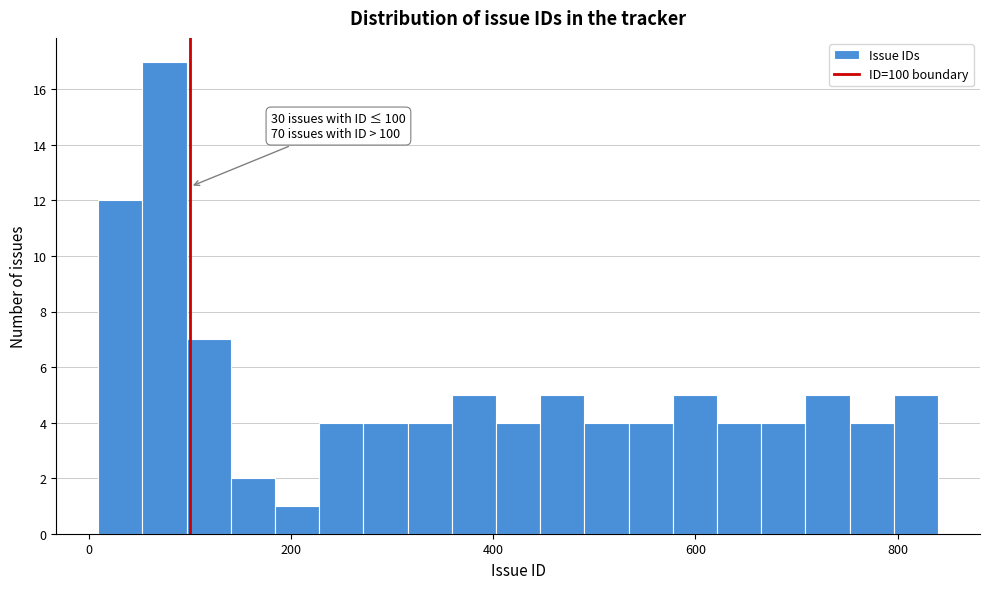

Around what value on the x-axis is the tallest bar? Give the approximate position of its centre, as read against the axis.

80